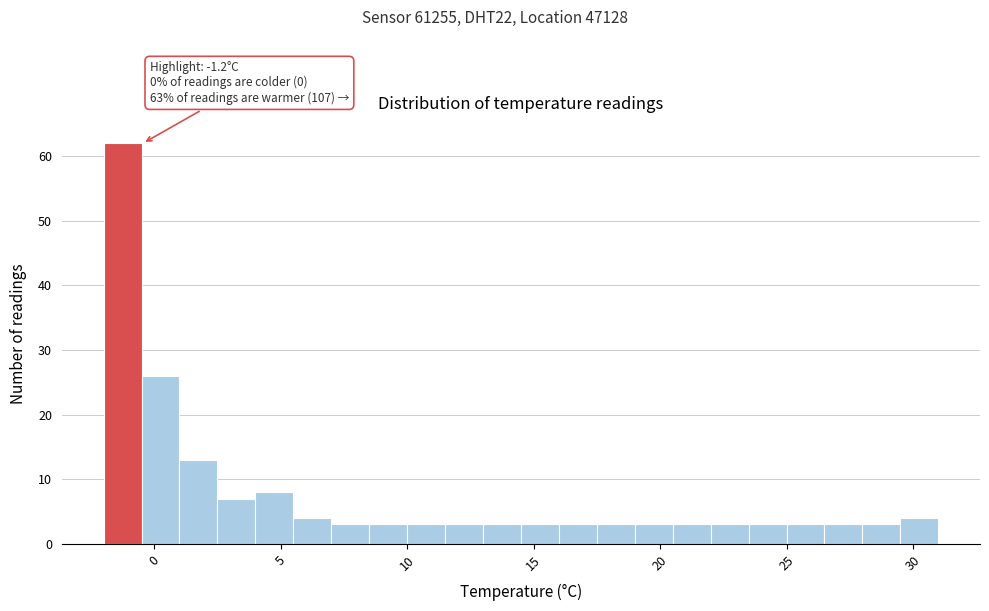

Read against the x-axis, roughly where is the centre of the tallest bar?

-1.0